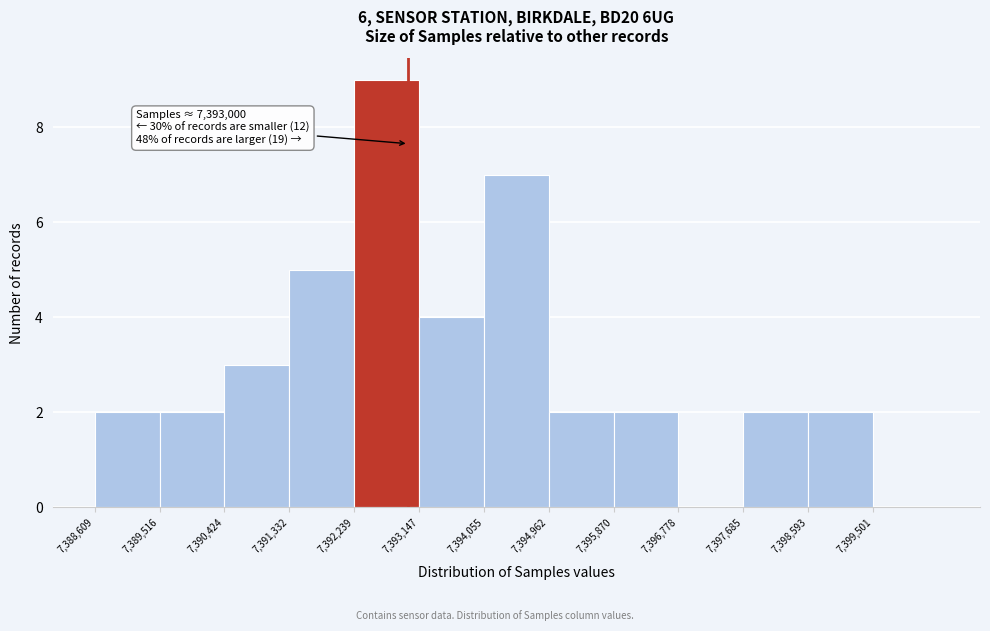

Over which range of the x-axis is the bar tallest?

7392200 to 7393100